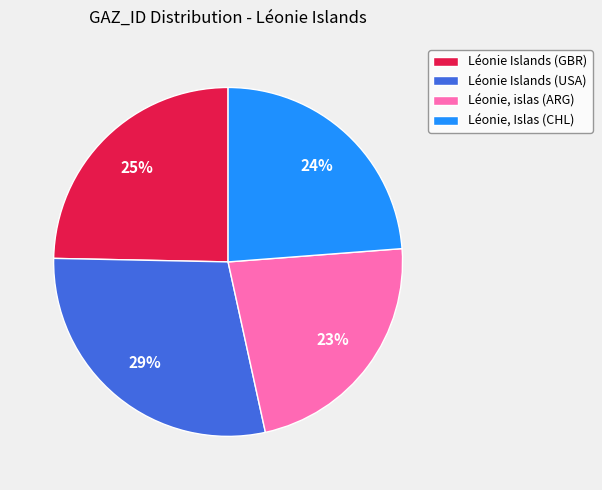

Which slice is the largest?

Léonie Islands (USA)